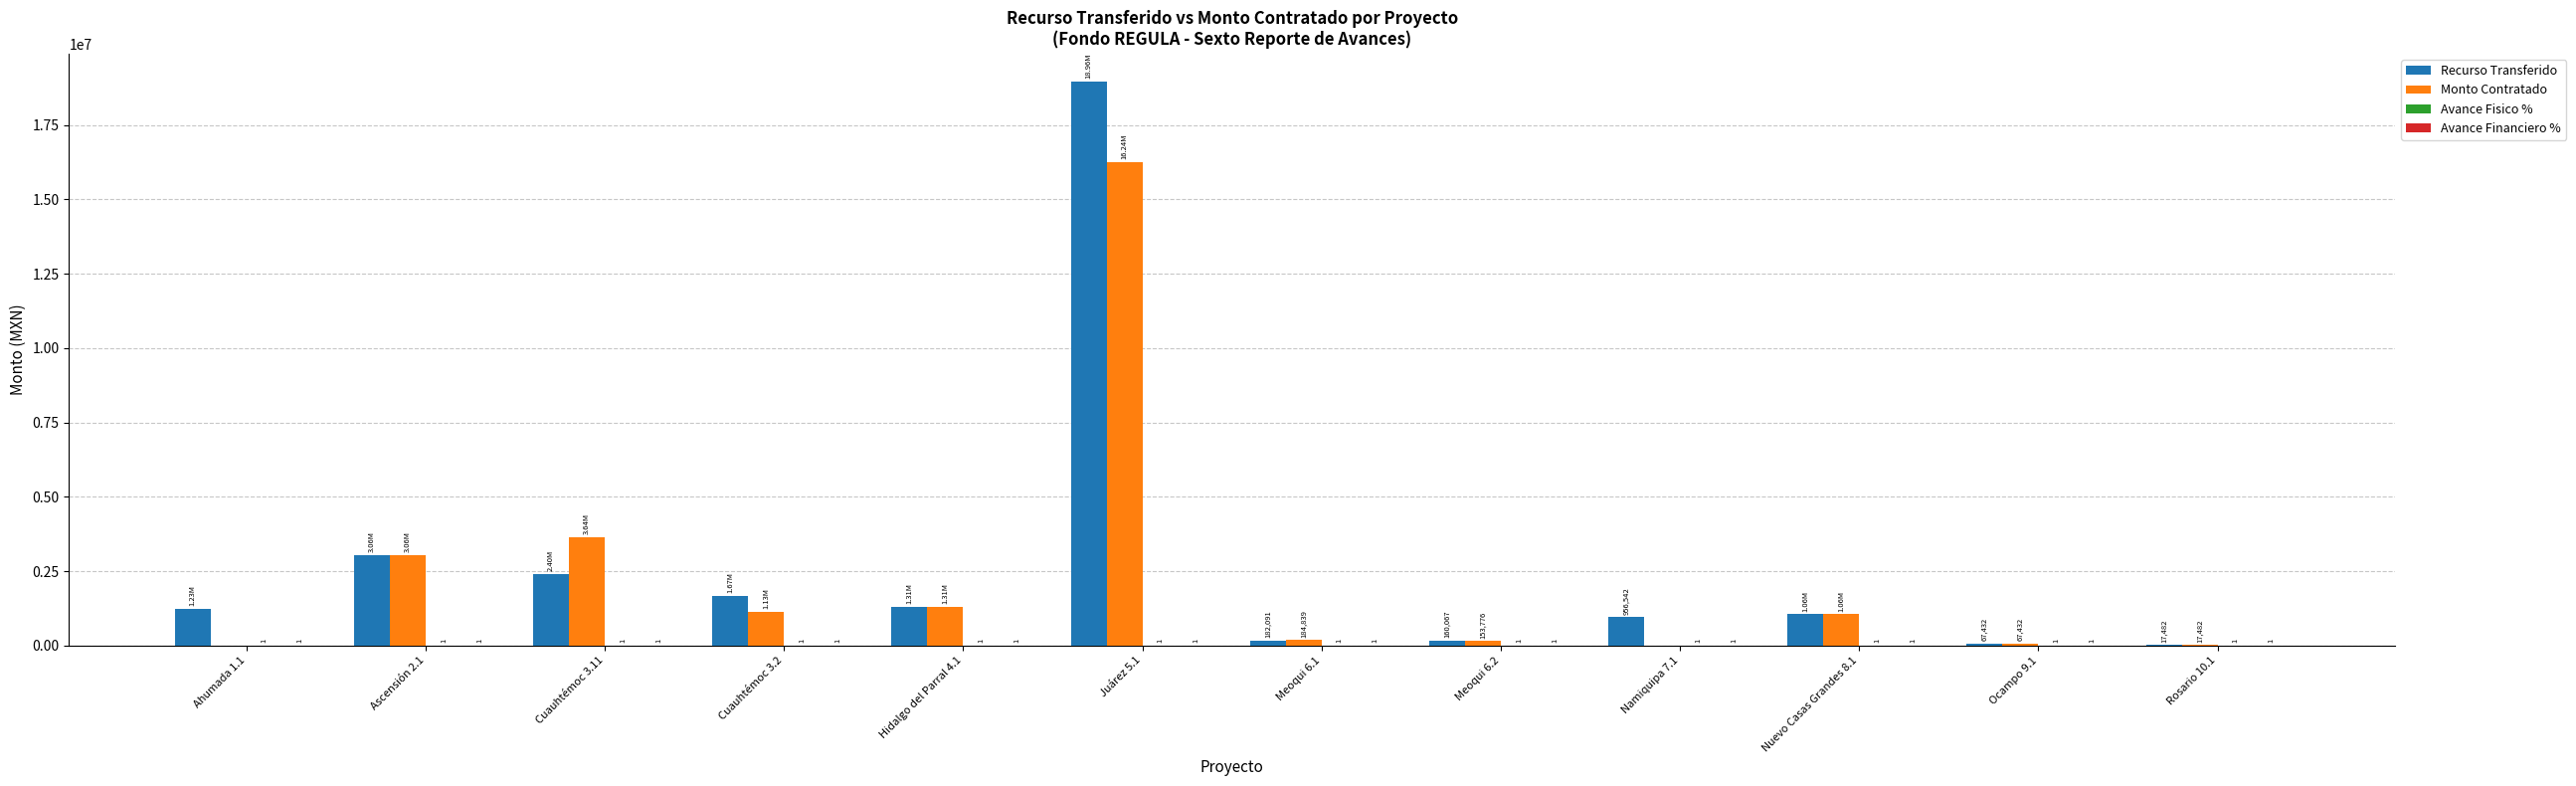

What is the sum of all Monto Contratado values?

26857092.9